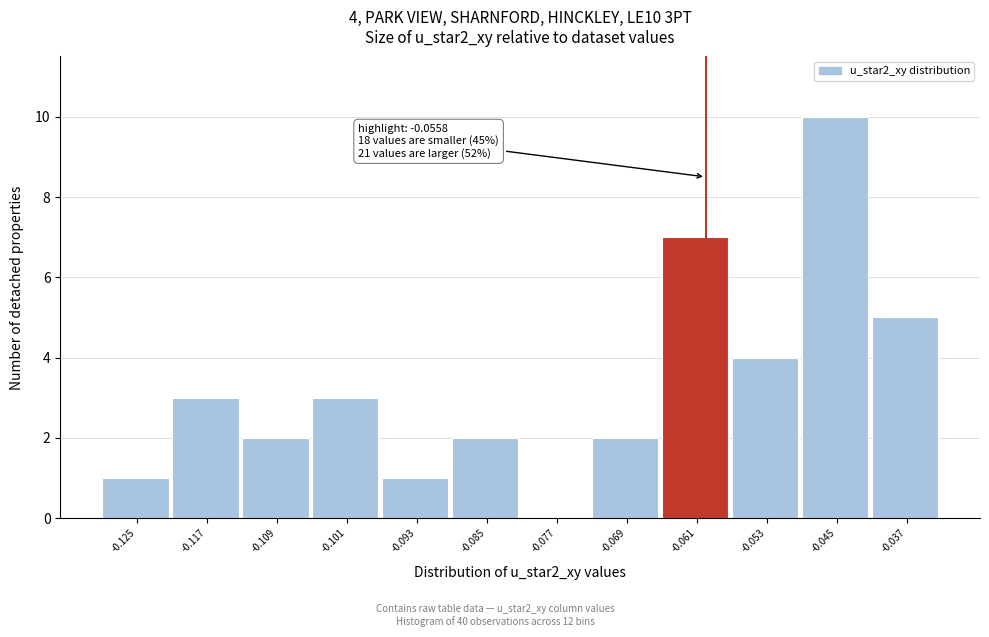

Reading left to right, list all the values displayed in this chart.

-0.125=1	-0.117=3	-0.109=2	-0.101=3	-0.093=1	-0.085=2	-0.077=0	-0.069=2	-0.061=7	-0.053=4	-0.045=10	-0.037=5